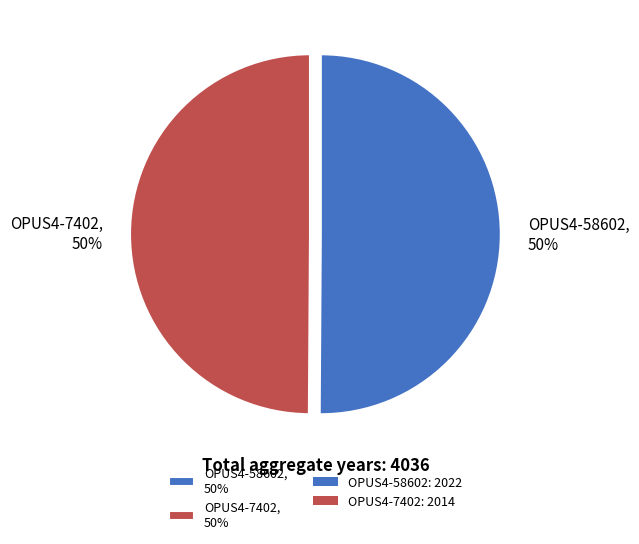

To the nearest percent, what percentage of the pie is OPUS4-7402, 50%?

50%